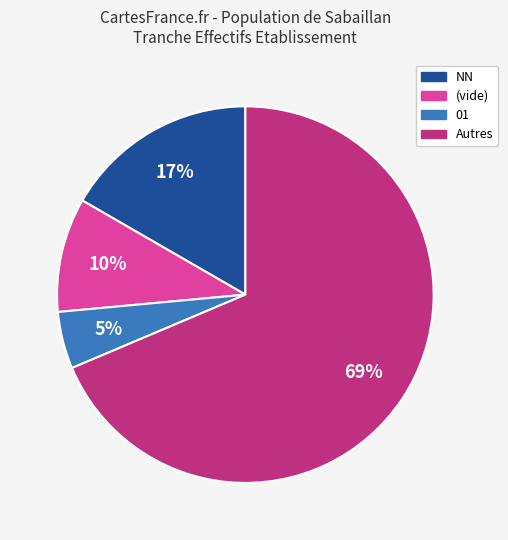

How many segments does this pie chart have?

4